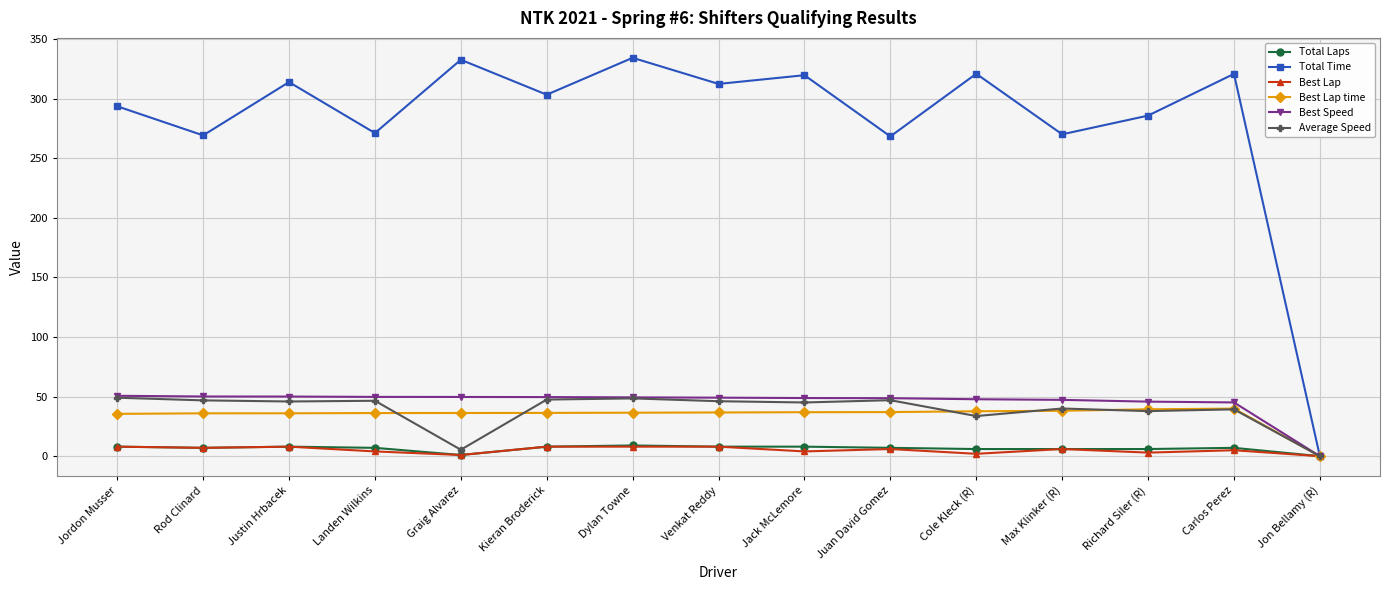

The value of Best Speed at Kieran Broderick is 49.6. True or false?

True